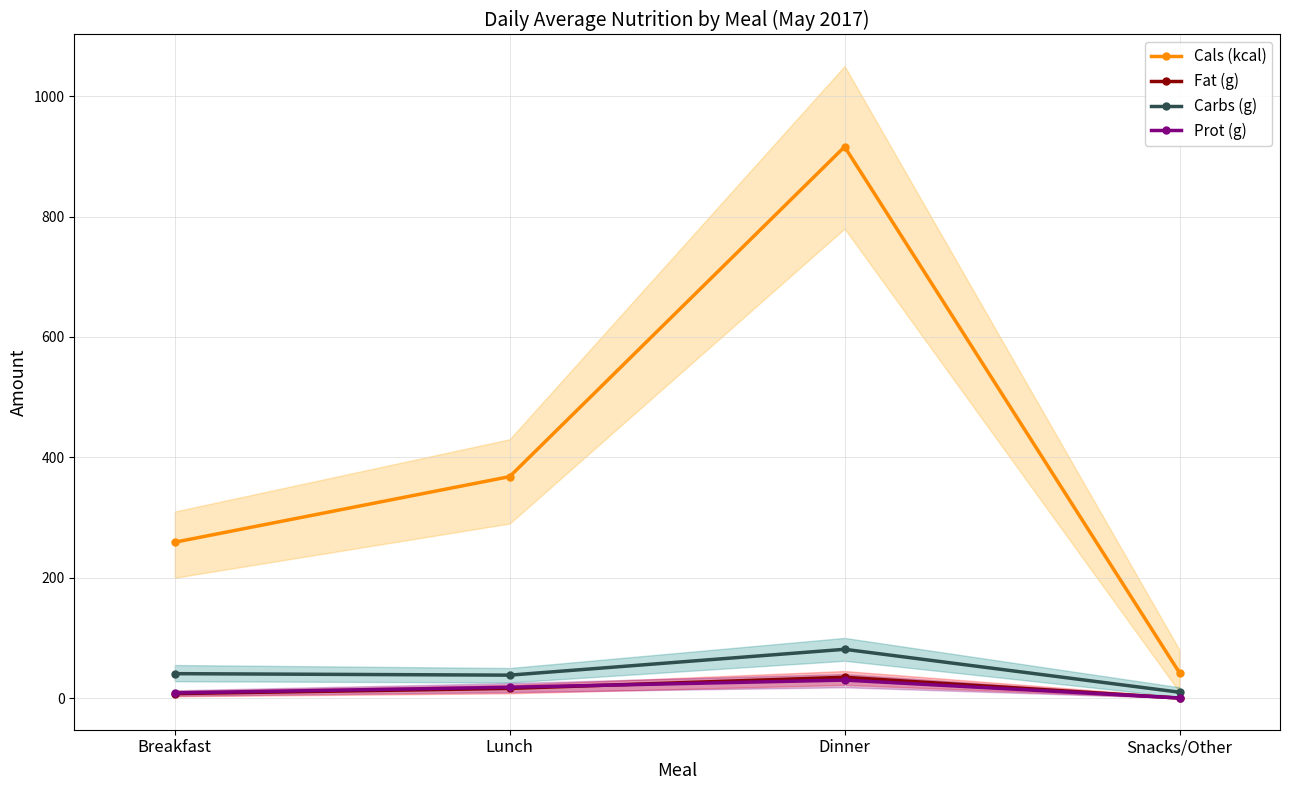

True or false: Fat (g) and Cals (kcal) intersect in this chart.

False